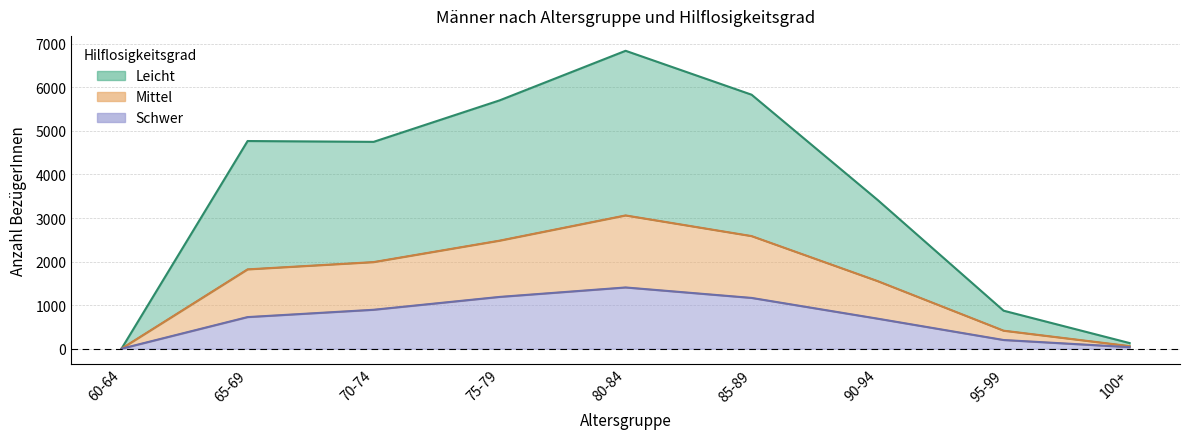

Which category has the highest value across all series?

80-84